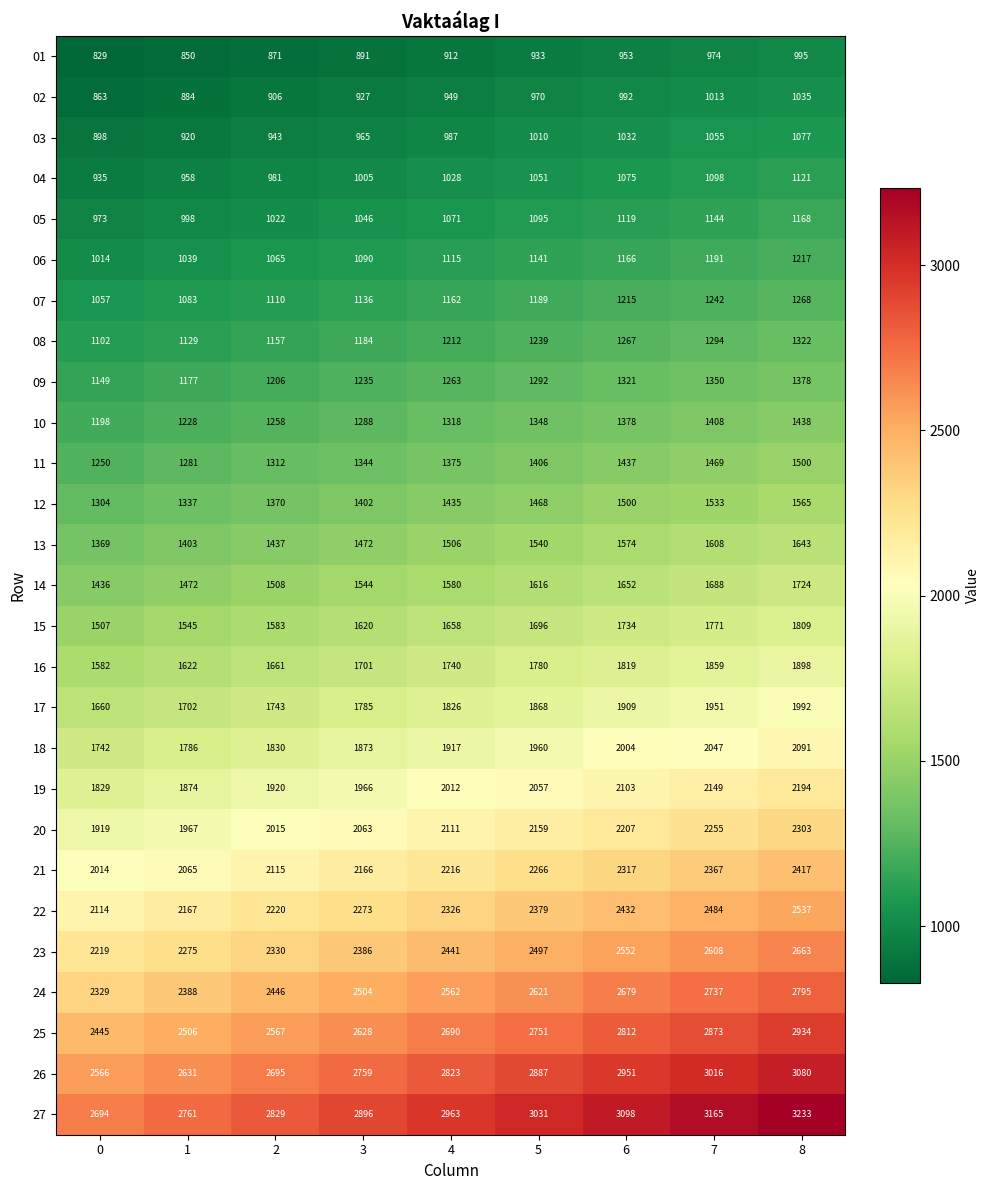

What is the difference between the second highest and minimum values in the 26 series?

450